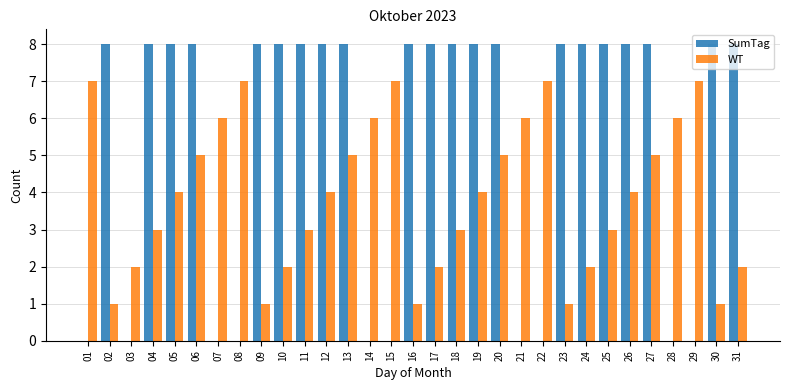

Reading left to right, extract all data points from this chart.

SumTag: 0	8	0	8	8	8	0	0	8	8	8	8	8	0	0	8	8	8	8	8	0	0	8	8	8	8	8	0	0	8	8
WT: 7	1	2	3	4	5	6	7	1	2	3	4	5	6	7	1	2	3	4	5	6	7	1	2	3	4	5	6	7	1	2